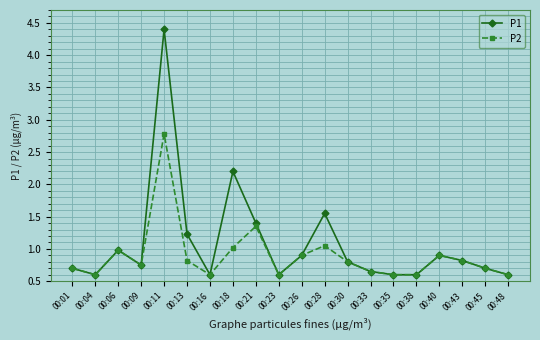

What are all the series names shown in the legend?

P1, P2